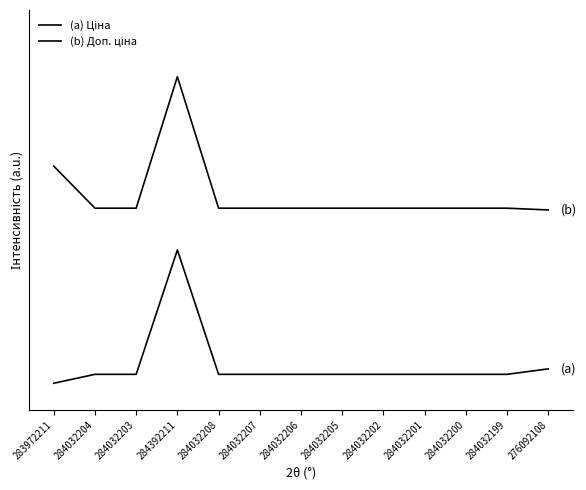

Is it true that (b) Доп. ціна equals 2.0 at 284032206?

False